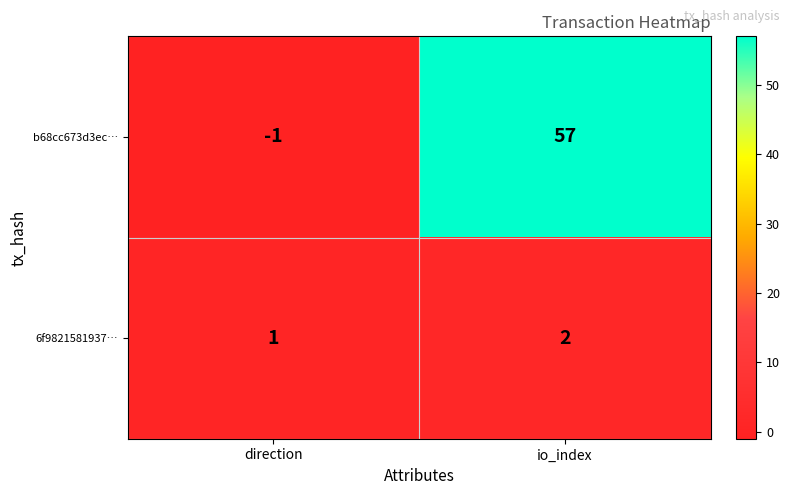

The value of 6f9821581937… at io_index is 2. True or false?

True